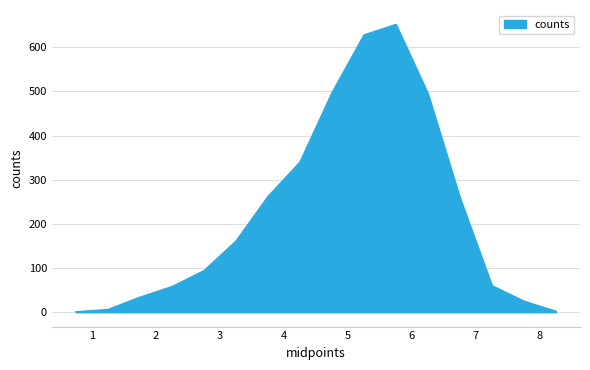

What is the difference between the maximum and minimum values?

651